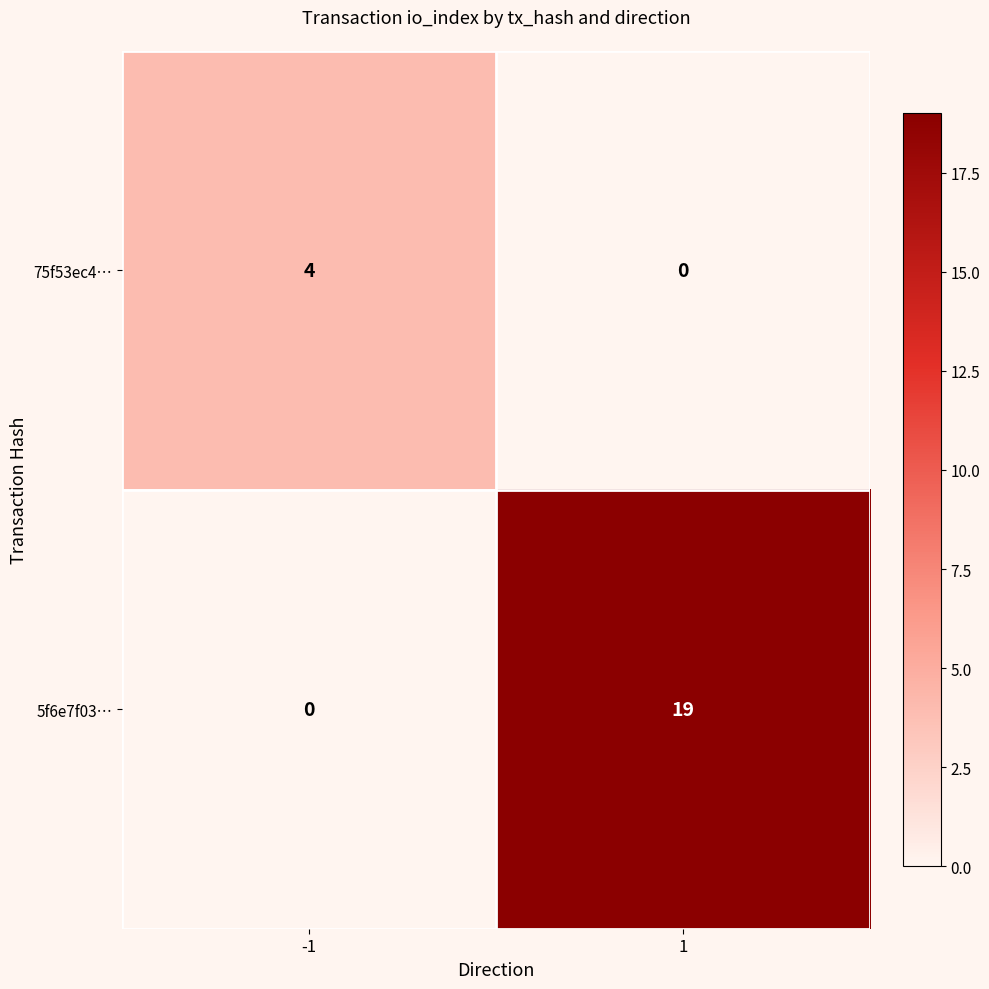

Reading left to right, list all the values displayed in this chart.

75f53ec4…: 4	0
5f6e7f03…: 0	19